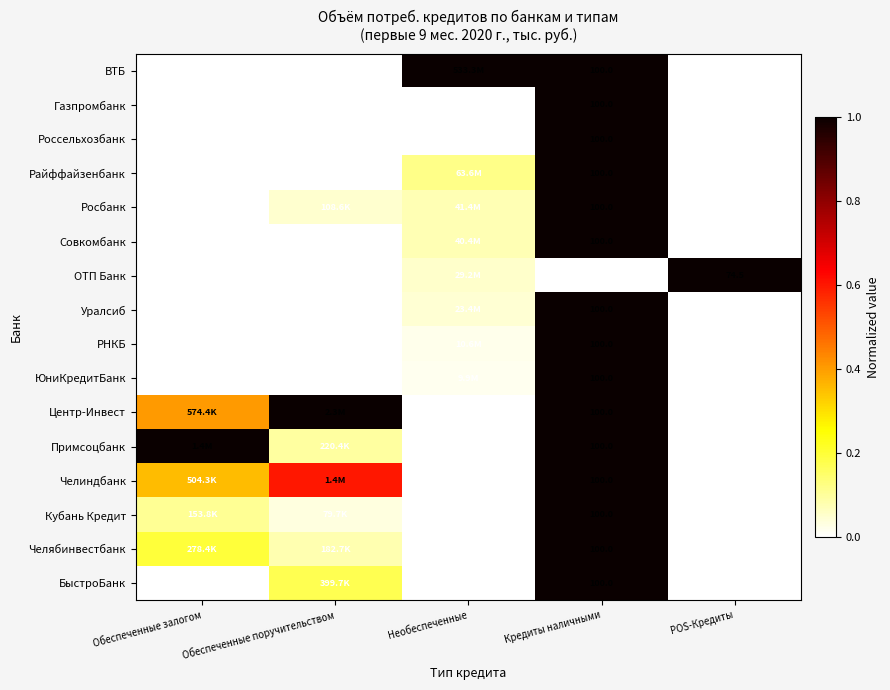

How many distinct data groups are displayed?

16